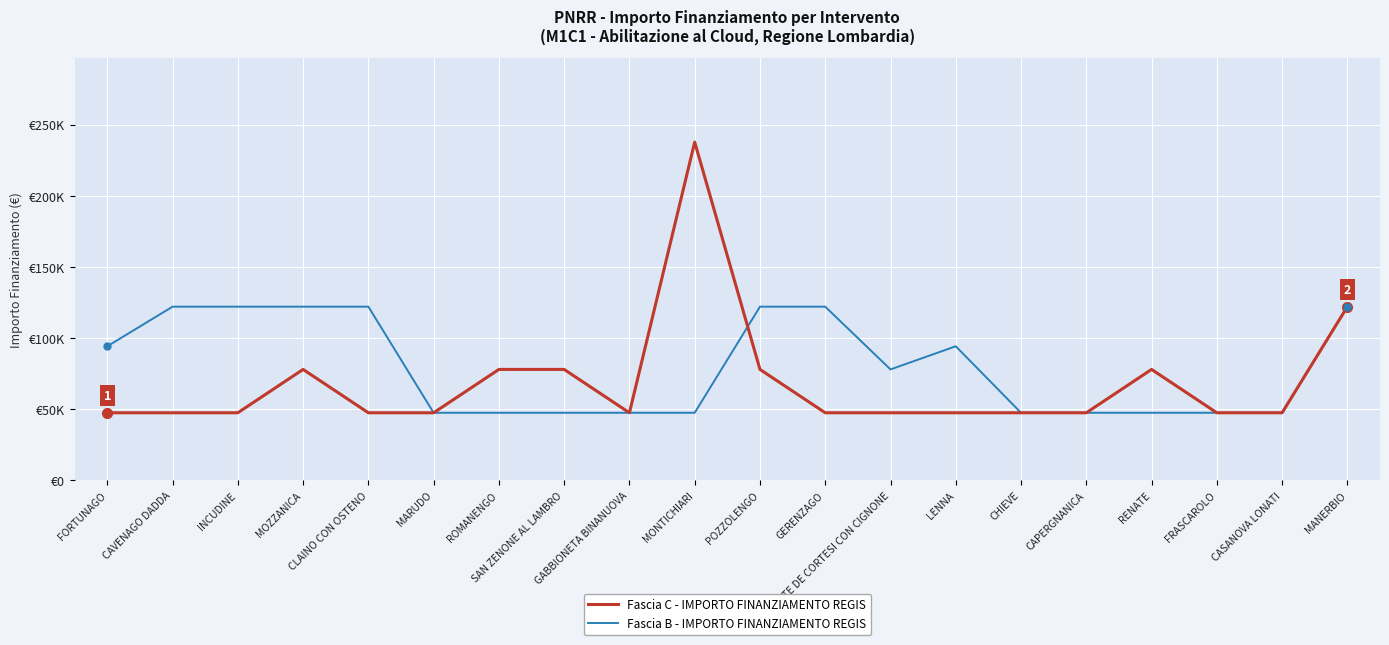

After their last crossing, which series has the higher values: Fascia B - IMPORTO FINANZIAMENTO REGIS or Fascia C - IMPORTO FINANZIAMENTO REGIS?

Fascia B - IMPORTO FINANZIAMENTO REGIS